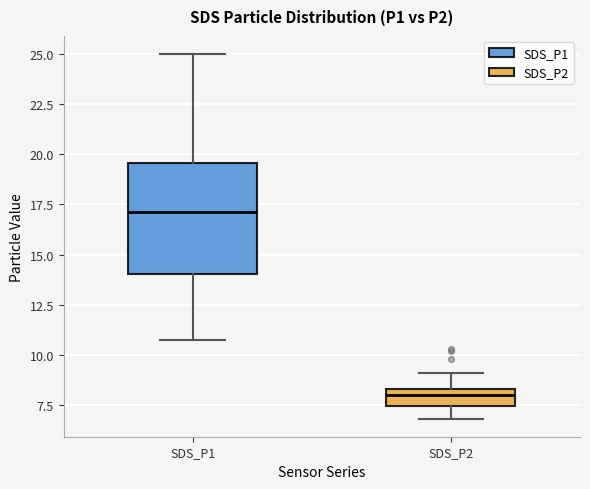

Comparing the boxes themselves (not the whiskers), which one is the tallest?

SDS_P1